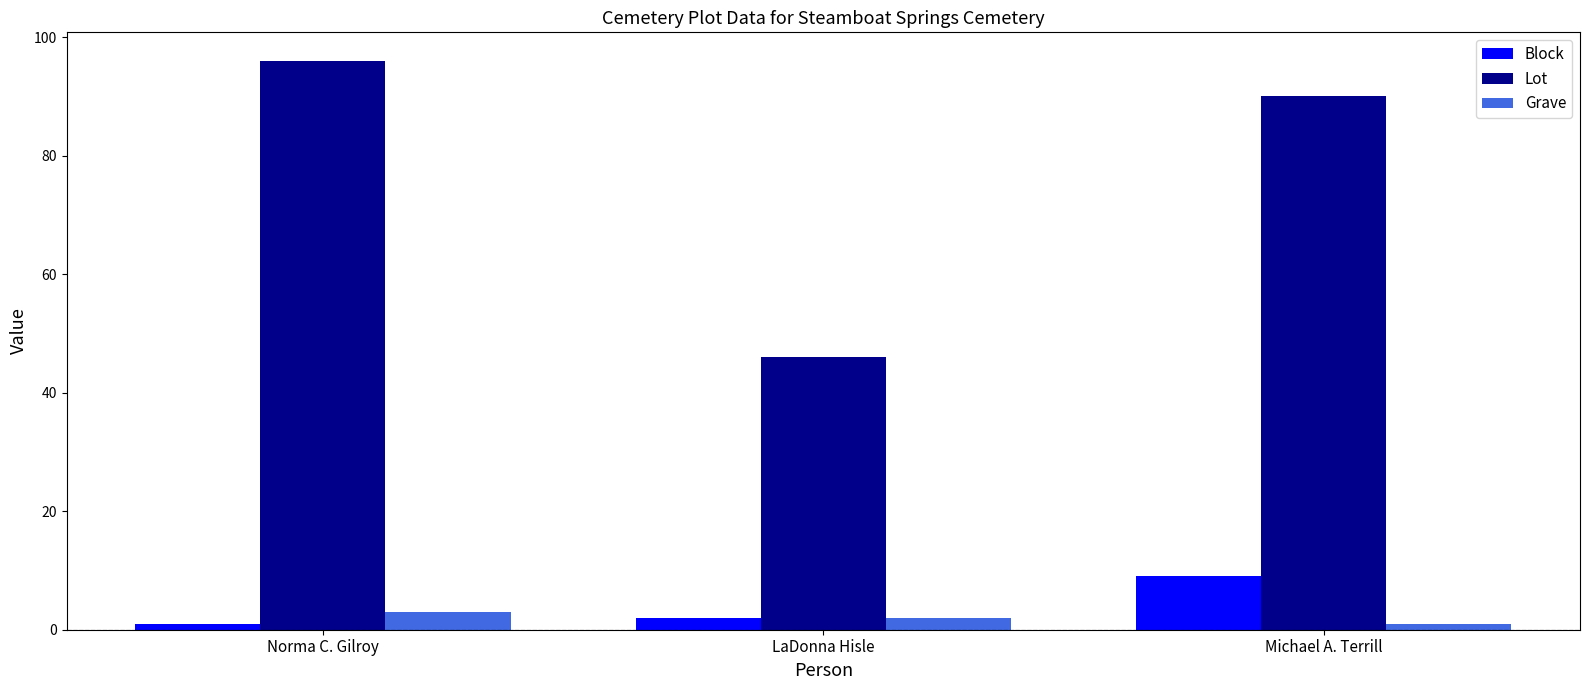

Which series has the largest total across all categories?

Lot